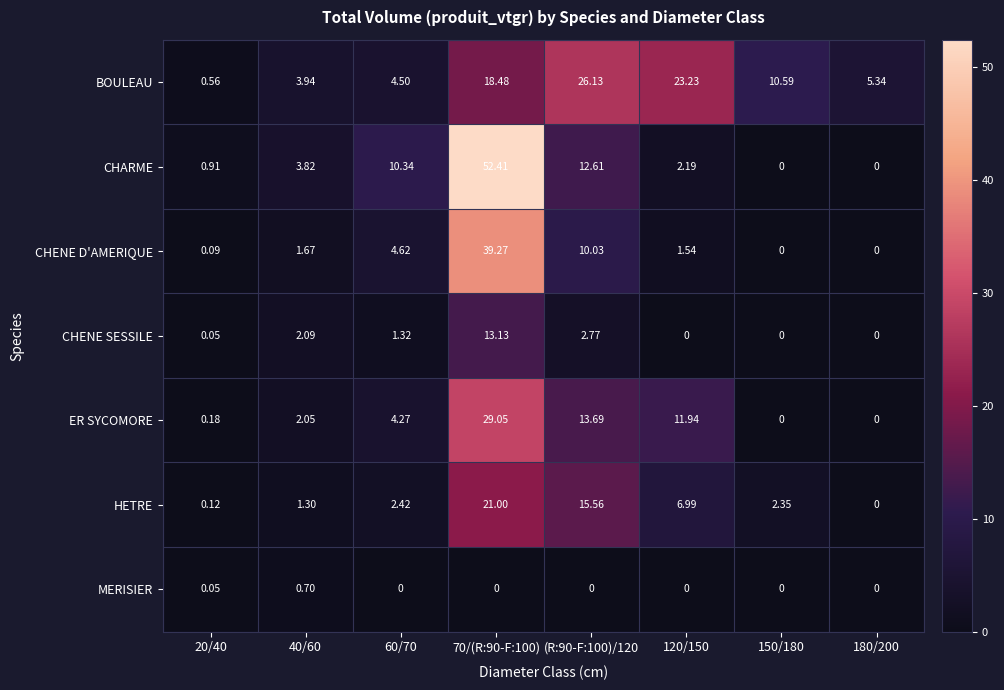

Rank the series by their maximum value, from lowest to highest.

MERISIER, CHENE SESSILE, HETRE, BOULEAU, ER SYCOMORE, CHENE D'AMERIQUE, CHARME